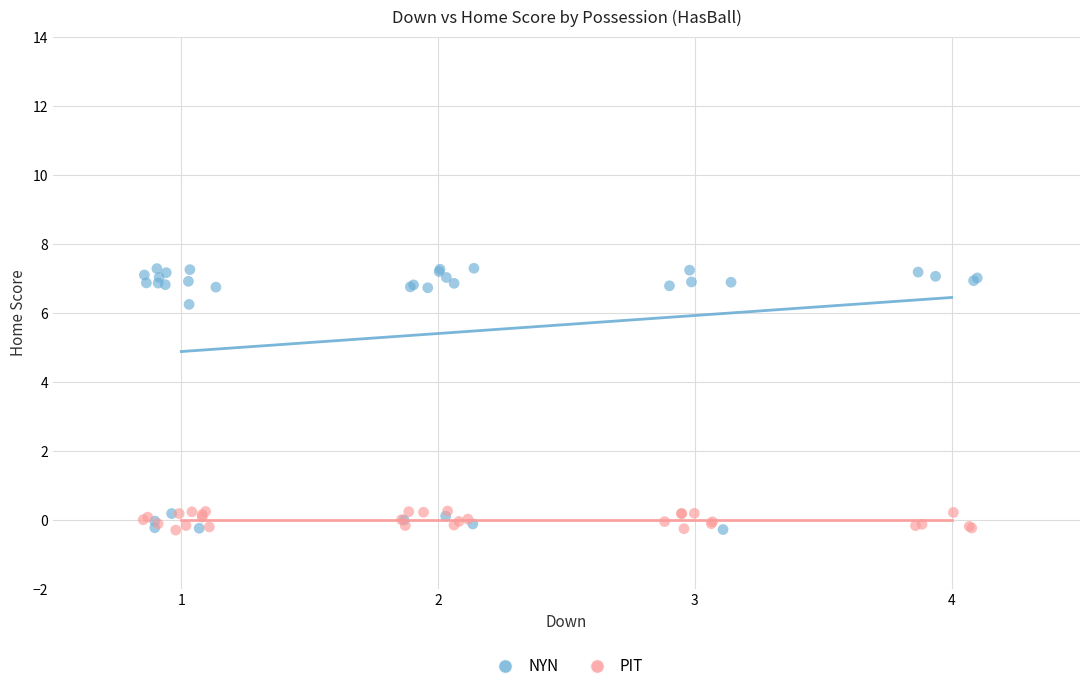

Which series reaches the maximum Y coordinate?

NYN